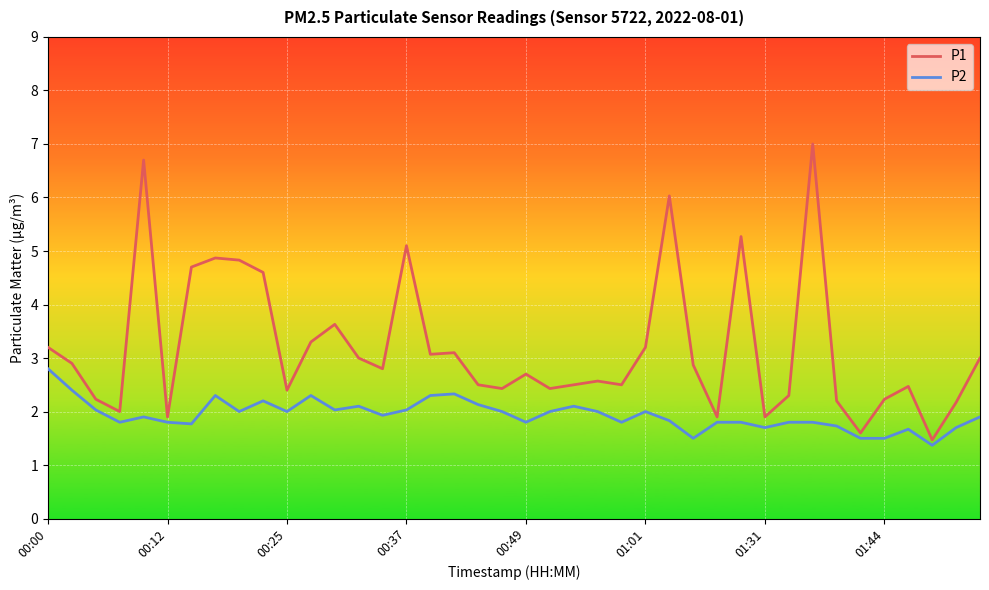

What is the minimum value shown in the chart?

1.4